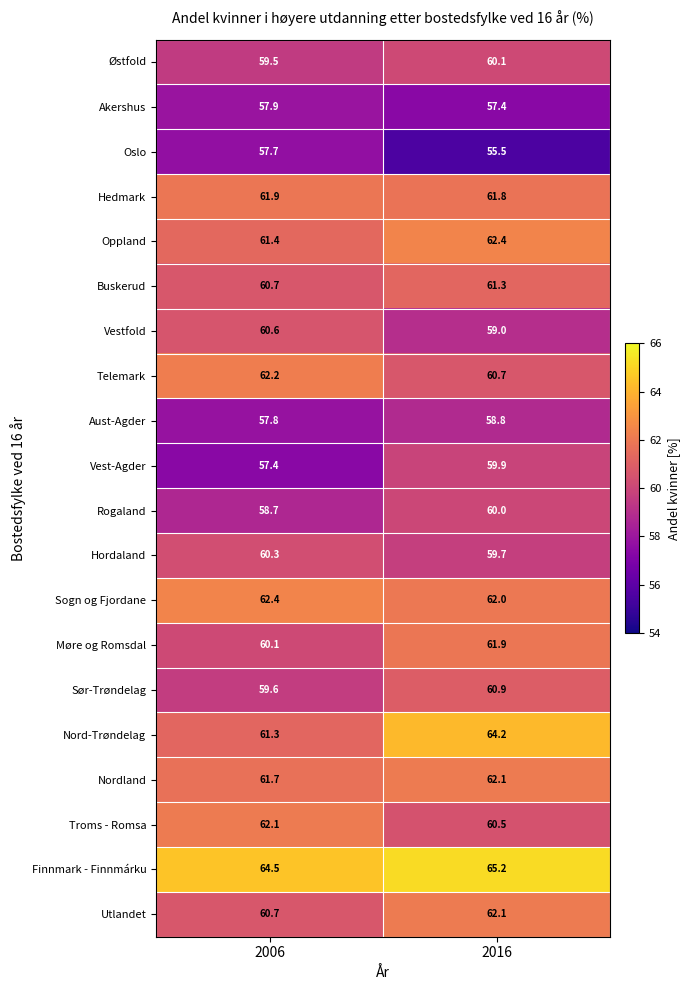

Is it true that Møre og Romsdal equals 37.8 at 2006?

False